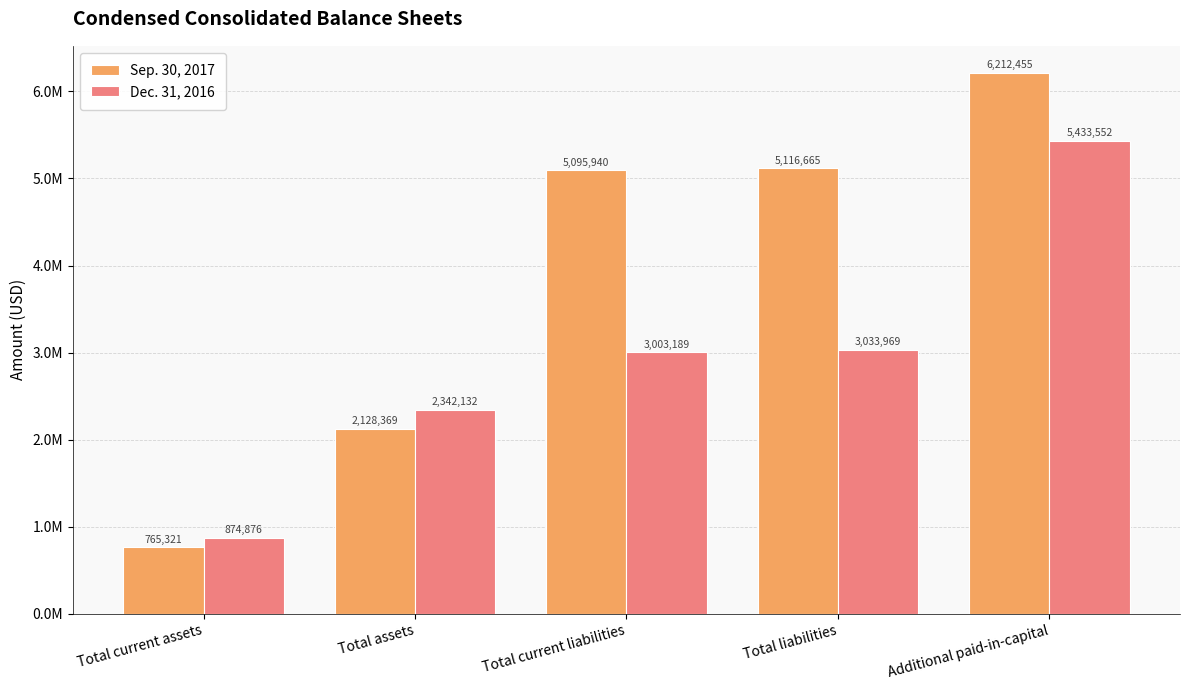

At which category does the chart reach its minimum across all series?

Total current assets